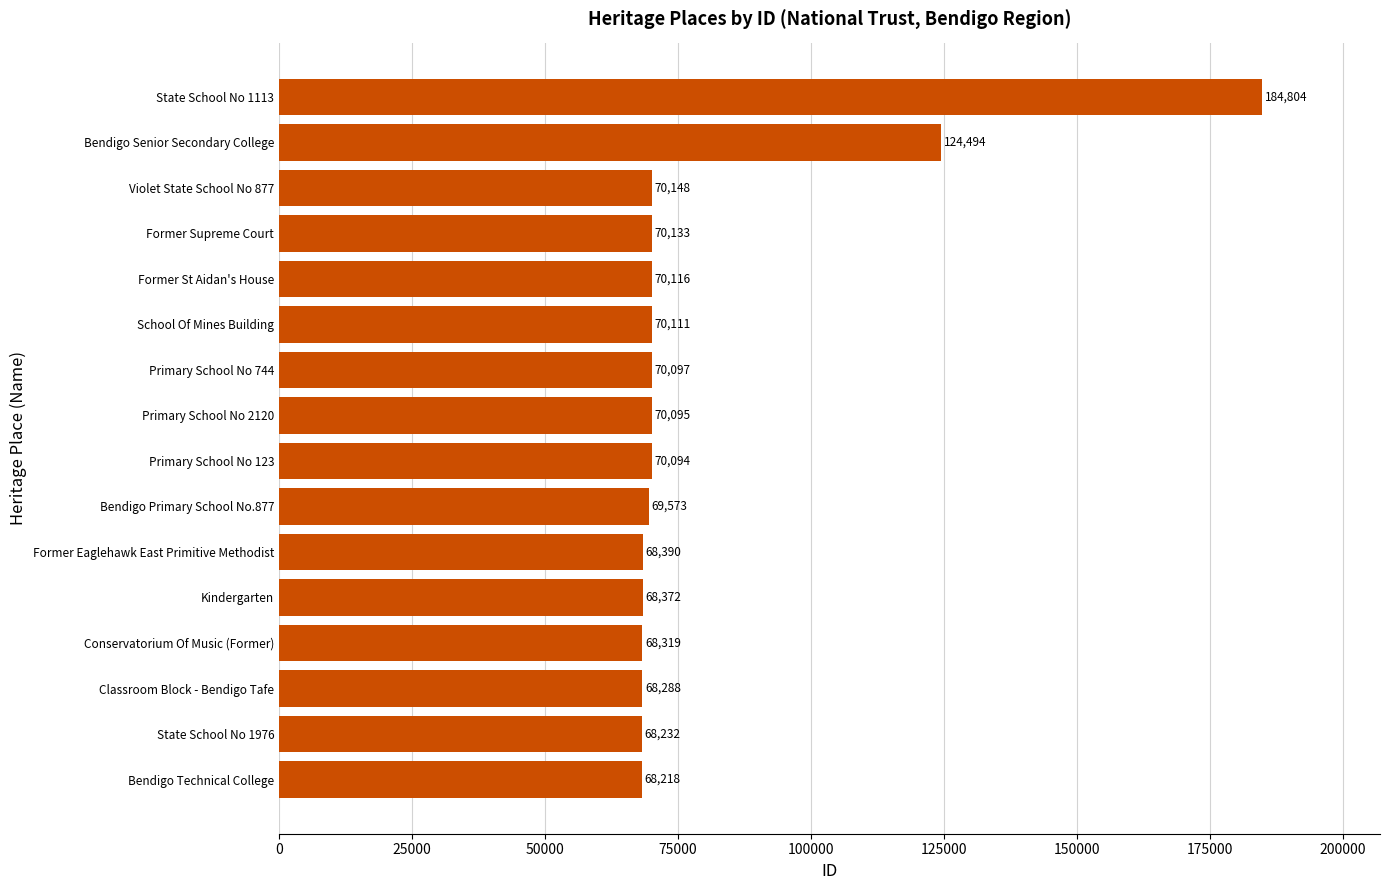

Read the value at Bendigo Primary School No.877, to the nearest 100.

69600